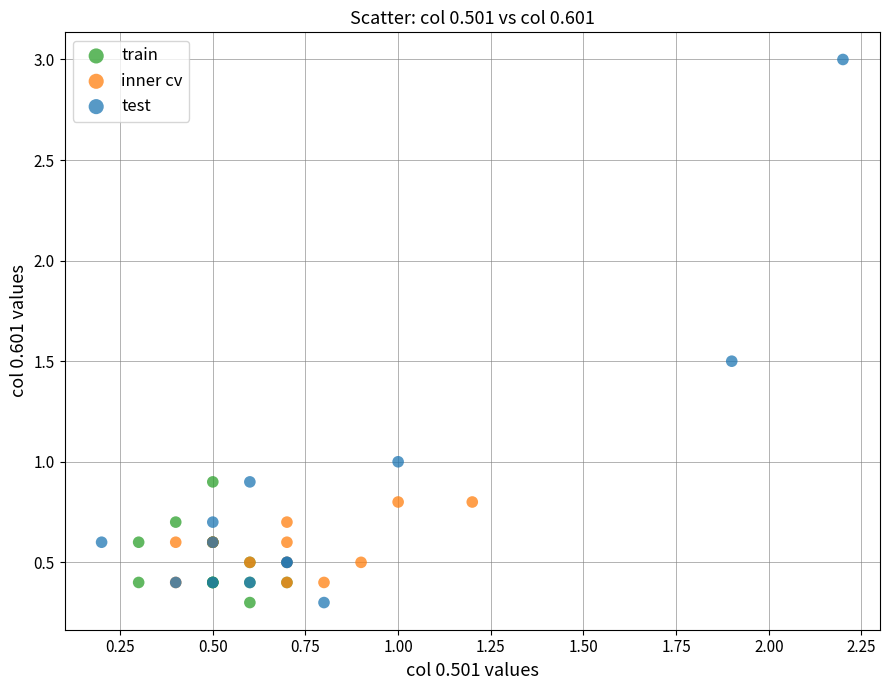

Which series reaches the maximum Y coordinate?

test